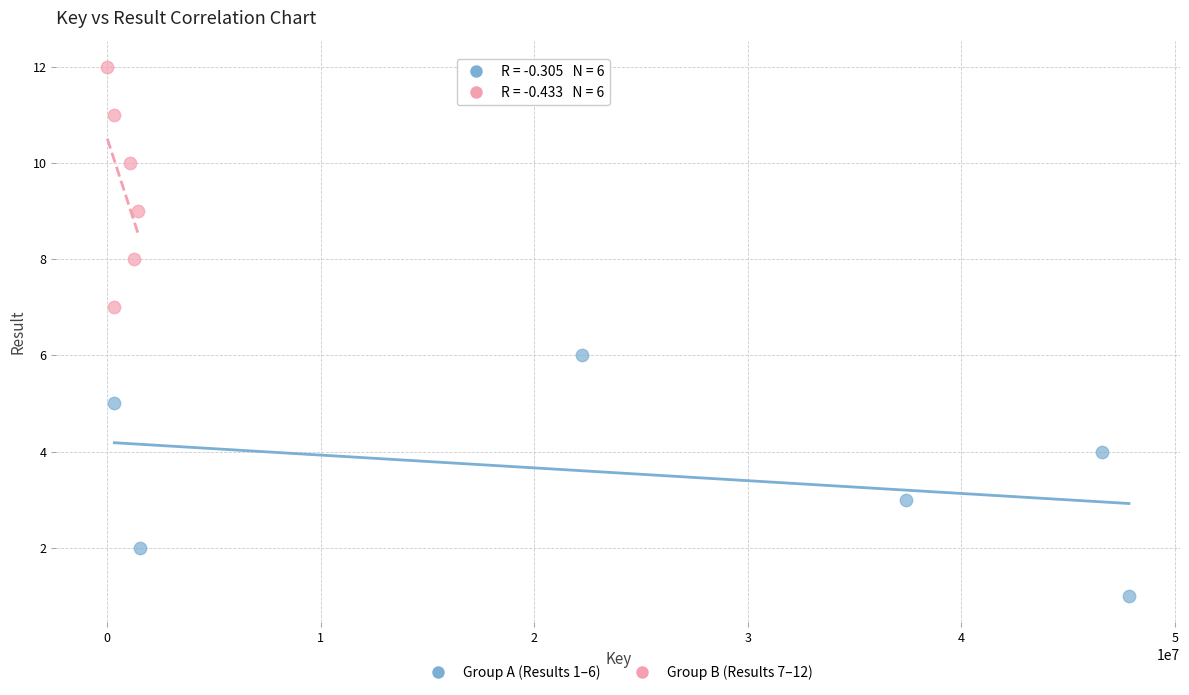

Which series contains the highest Y value?

Group B (Results 7–12)